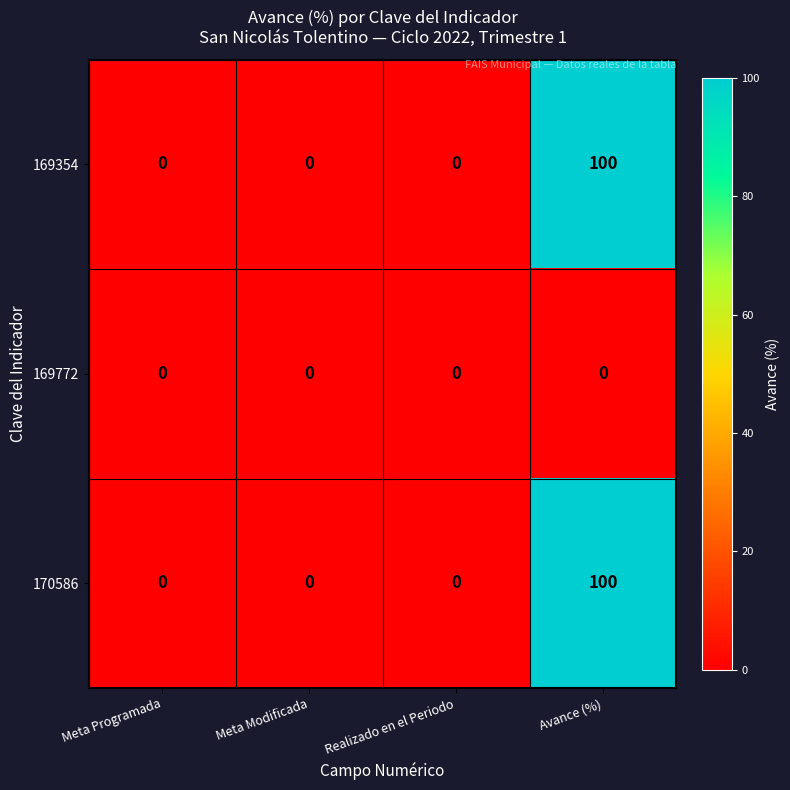

What is the spread (max minus min) of values at Avance (%)?

100